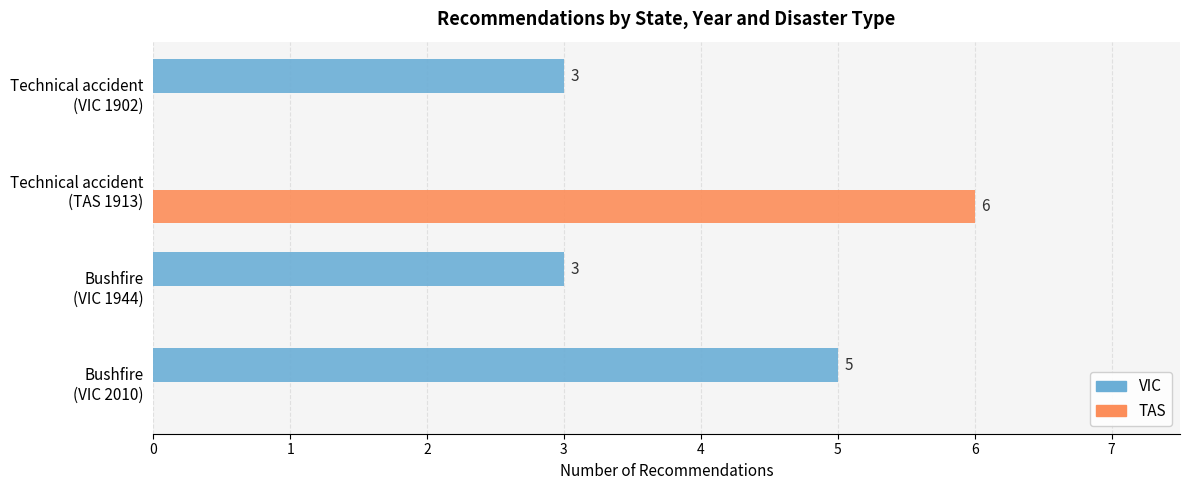

Which series has the largest total across all categories?

VIC